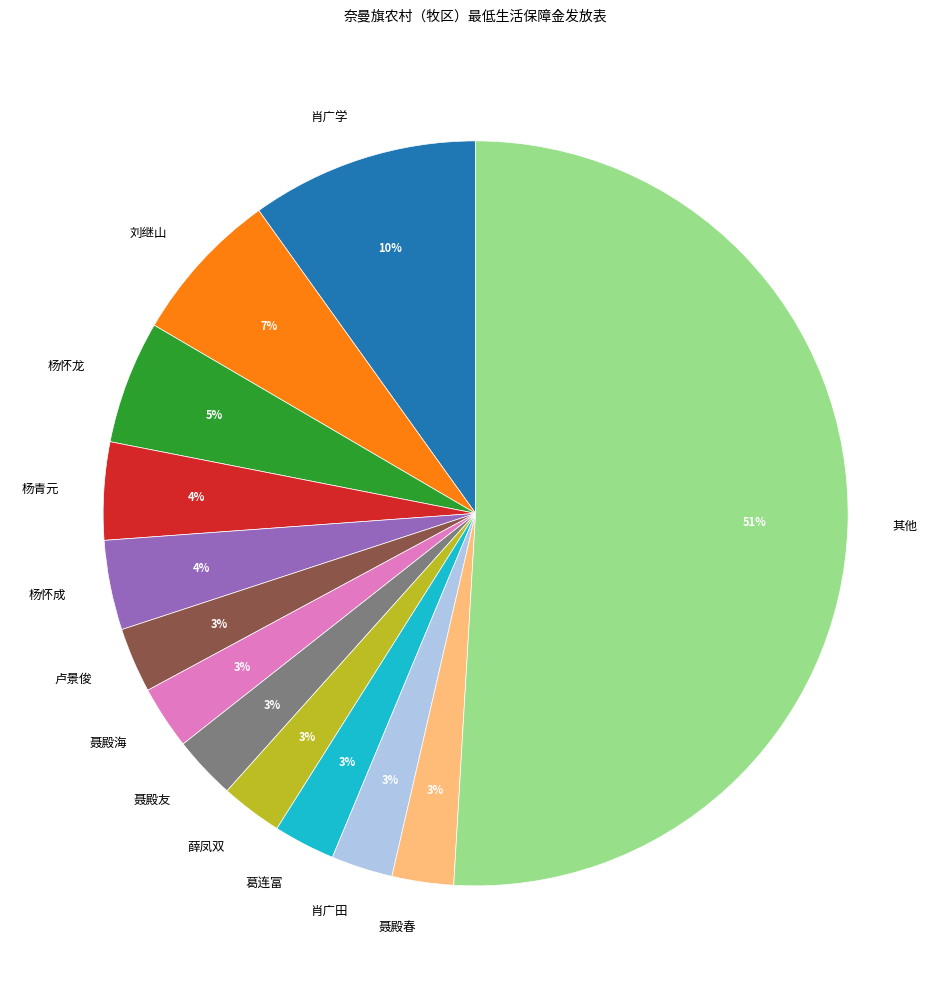

How many slices are in this pie chart?

13